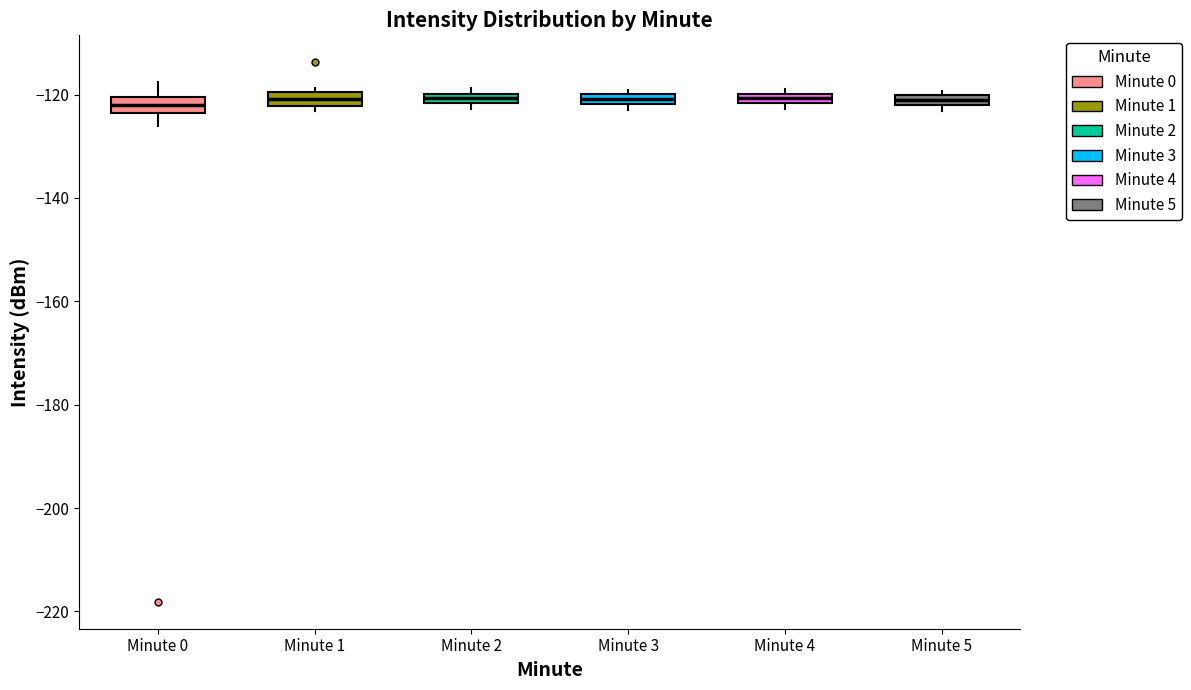

Where is the upper edge of the box for Minute 4 on the y-axis? The values are not printed on the chart, so give them approximately, as read against the axis.

-120